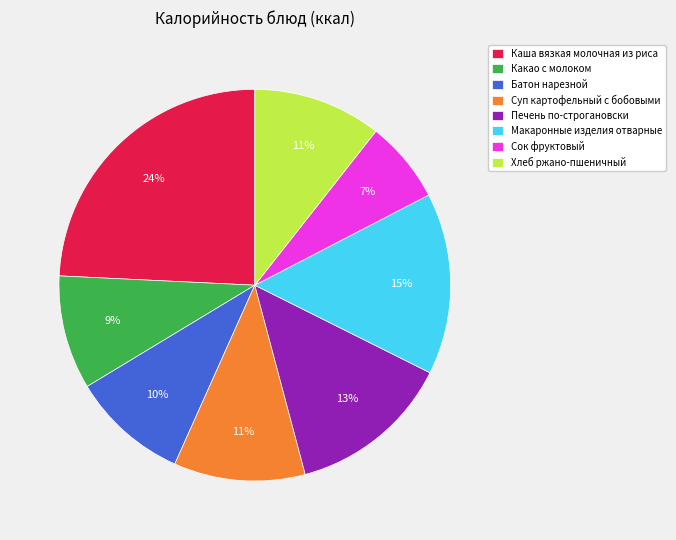

Is there a majority slice in this chart?

No